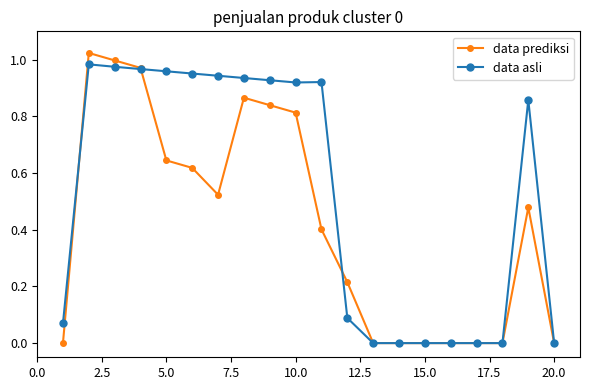

List the series in order of their overall mean, lowest first.

data prediksi, data asli